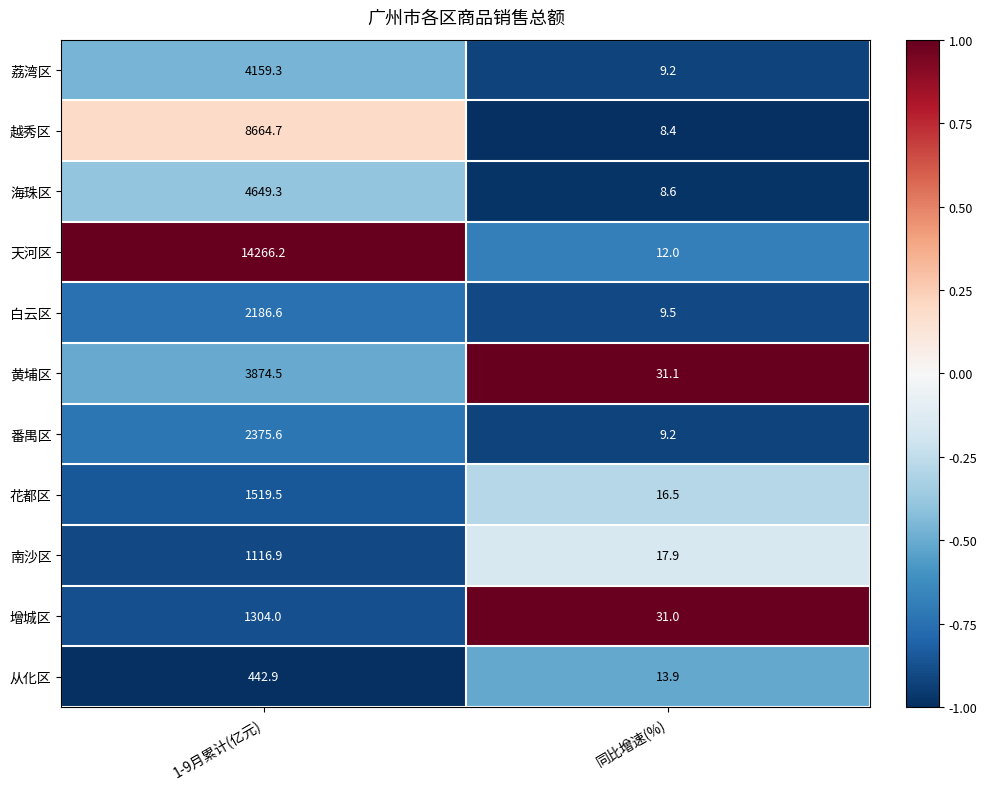

What is the difference between the 天河区 values at 1-9月累计(亿元) and 同比增速(%)?

14254.2